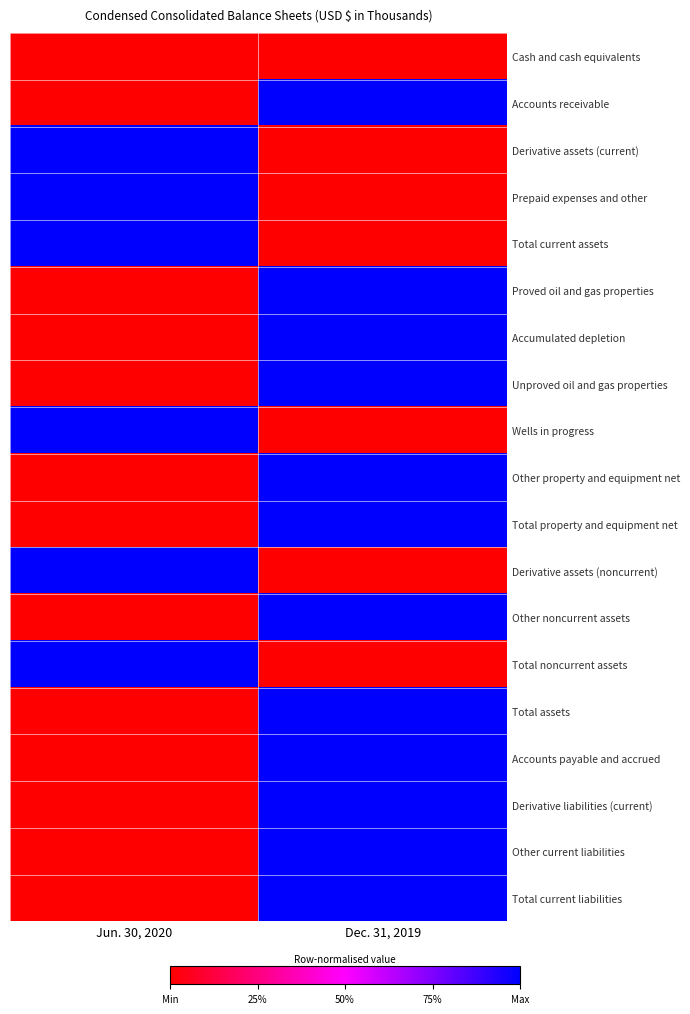

At Jun. 30, 2020, list the series in order from smallest to largest.

Cash and cash equivalents, Accounts receivable, Proved oil and gas properties, Accumulated depletion, Unproved oil and gas properties, Other property and equipment net, Total property and equipment net, Other noncurrent assets, Total assets, Accounts payable and accrued, Derivative liabilities (current), Other current liabilities, Total current liabilities, Derivative assets (current), Prepaid expenses and other, Total current assets, Wells in progress, Derivative assets (noncurrent), Total noncurrent assets